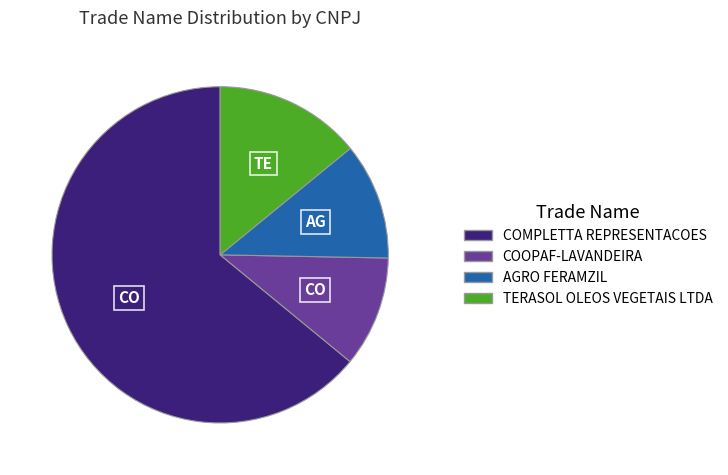

Do COOPAF-LAVANDEIRA and COMPLETTA REPRESENTACOES together represent more than half of the pie?

Yes